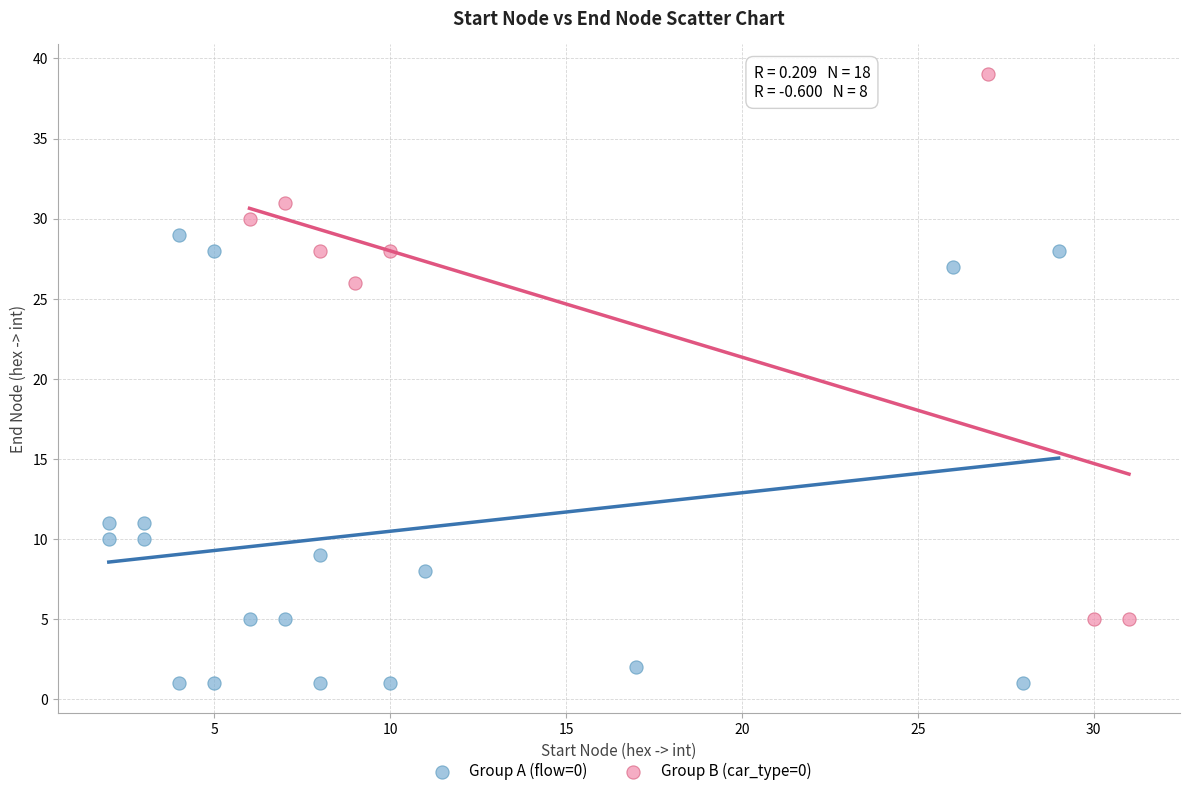

Which series has the widest spread of Y values?

Group B (car_type=0)